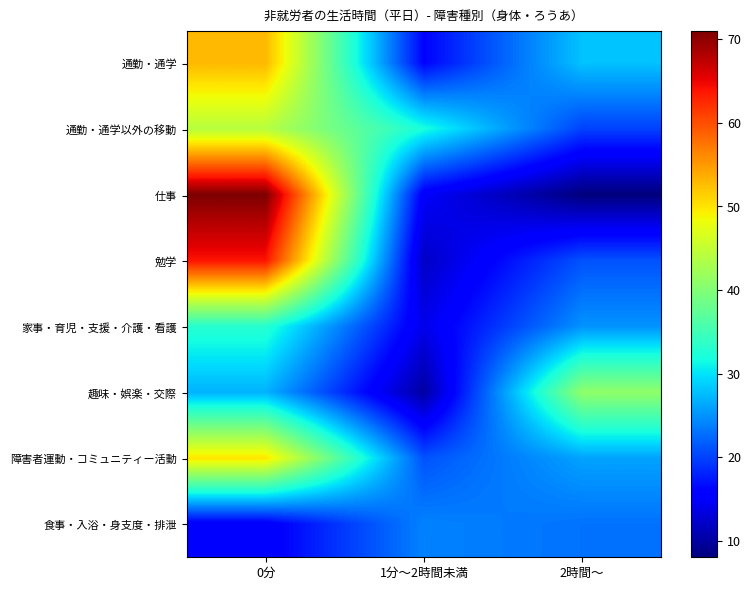

Reading right to left, transcribe all the data shown in this chart.

通勤・通学: 2時間～=28	1分～2時間未満=16	0分=53
通勤・通学以外の移動: 2時間～=20	1分～2時間未満=32	0分=44
仕事: 2時間～=8	1分～2時間未満=15	0分=71
勉学: 2時間～=21	1分～2時間未満=12	0分=64
家事・育児・支援・介護・看護: 2時間～=25	1分～2時間未満=14	0分=33
趣味・娯楽・交際: 2時間～=41	1分～2時間未満=10	0分=27
障害者運動・コミュニティー活動: 2時間～=26	1分～2時間未満=21	0分=50
食事・入浴・身支度・排泄: 2時間～=23	1分～2時間未満=24	0分=15